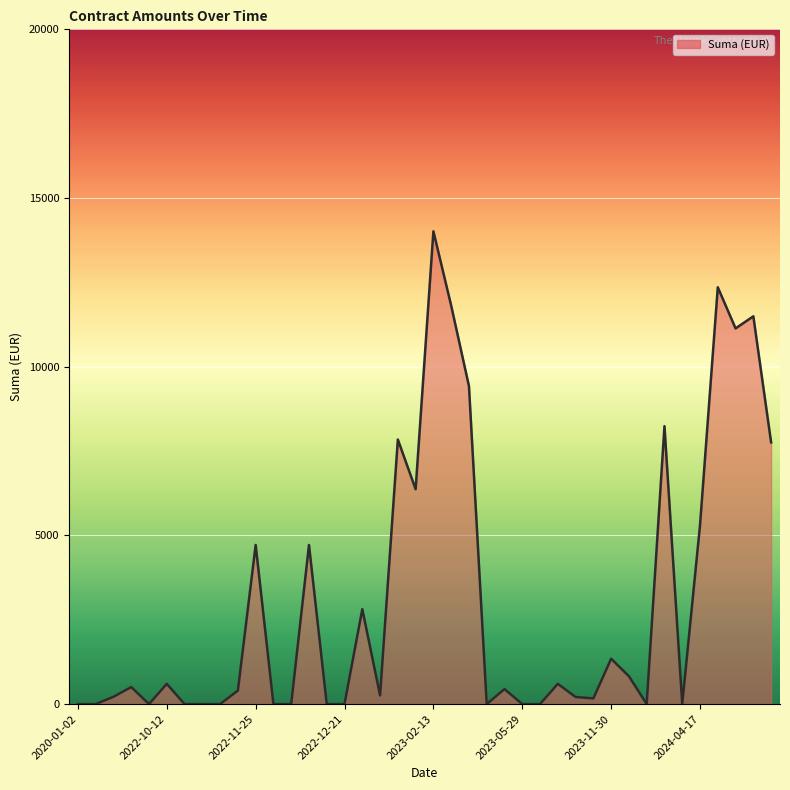

Does the chart display data point markers on the line(s)?

No